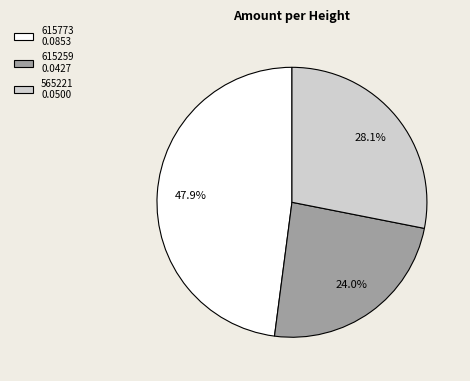

Do 615773 and 565221 together represent more than half of the pie?

Yes